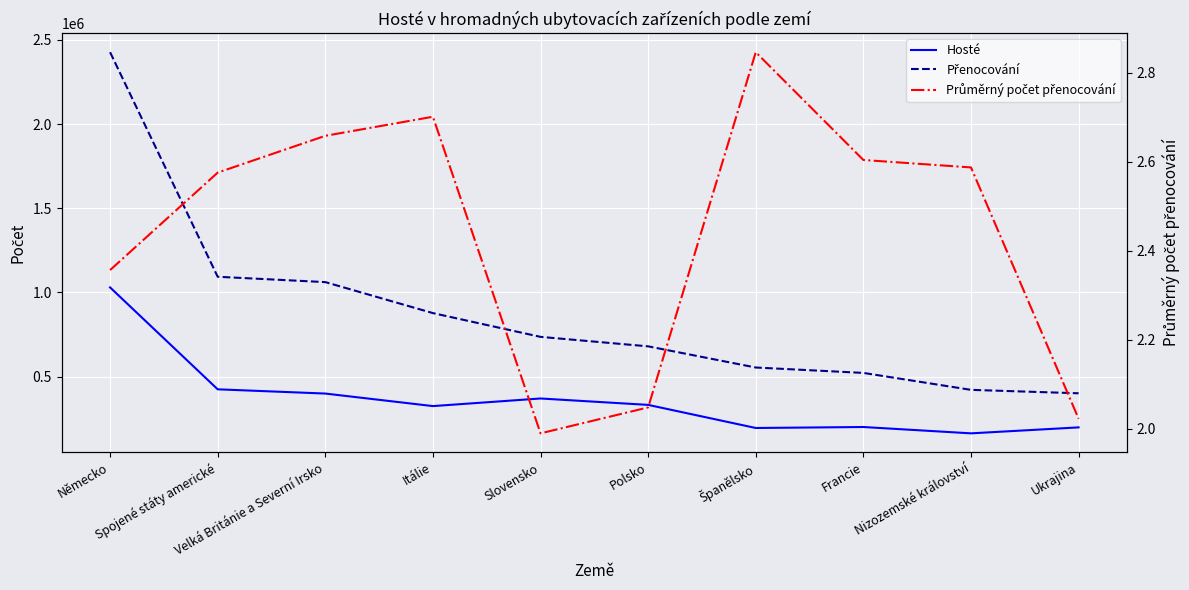

At which label does Přenocování first exceed 736004?

Německo